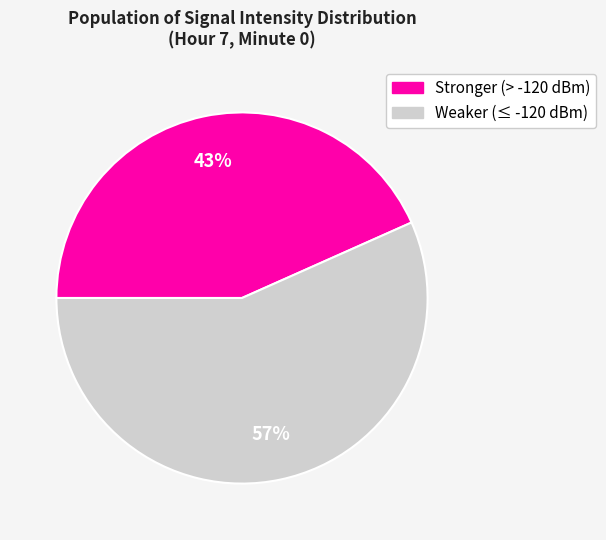

Is there any slice that represents more than half of the pie?

Yes